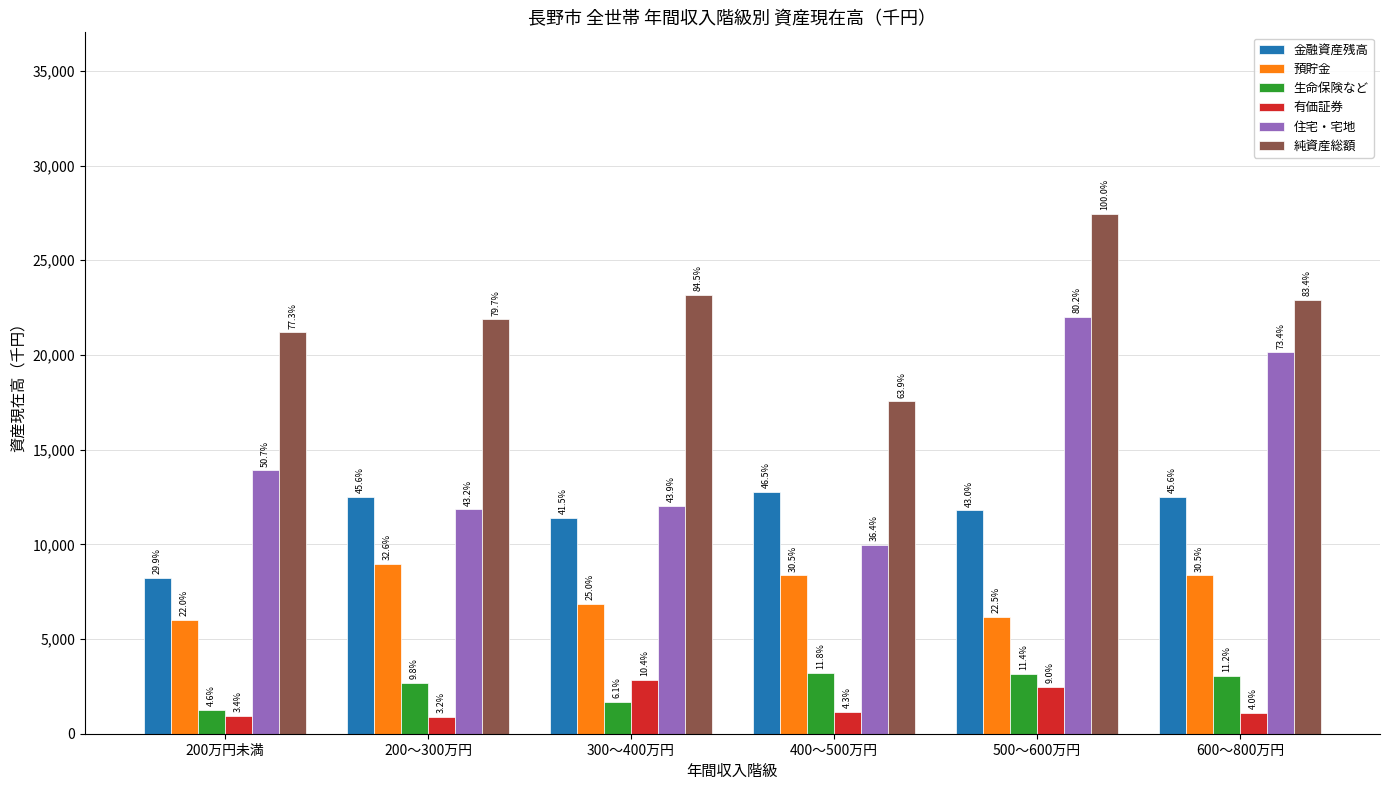

What is the sum of all 生命保険など values?

15042